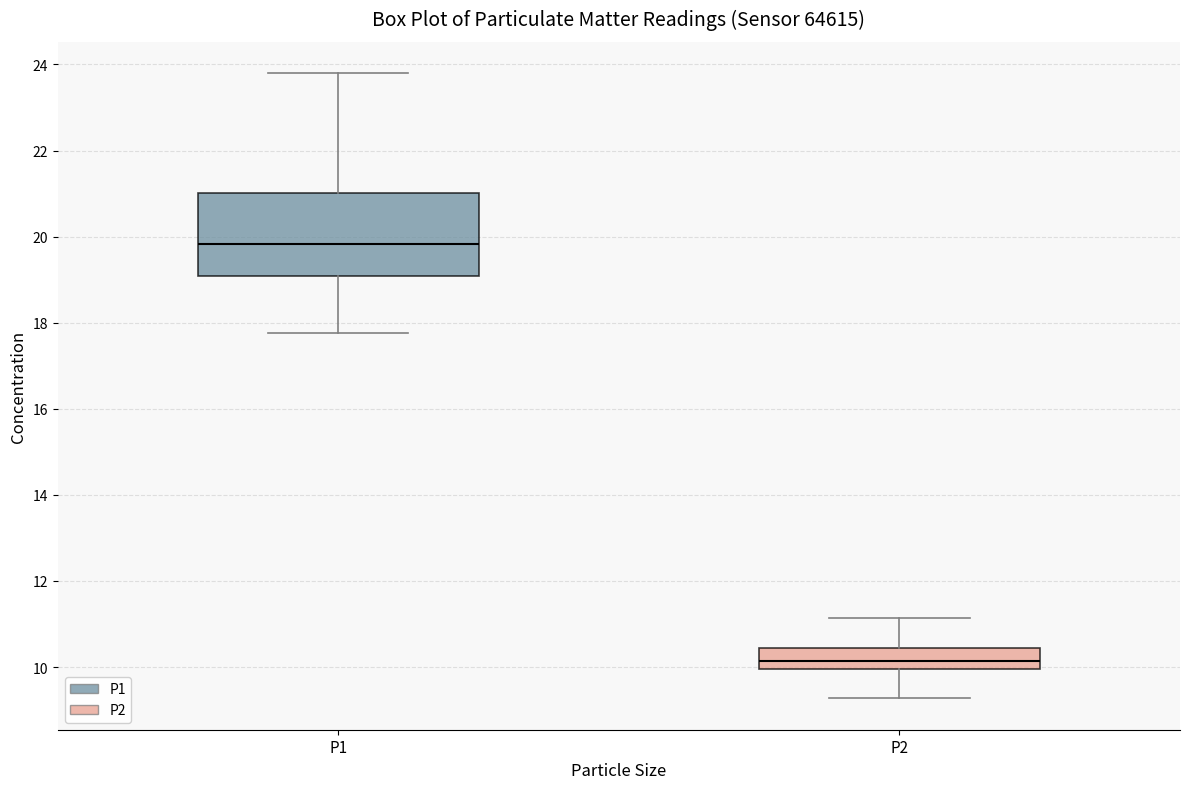

Which box's median line is the highest?

P1